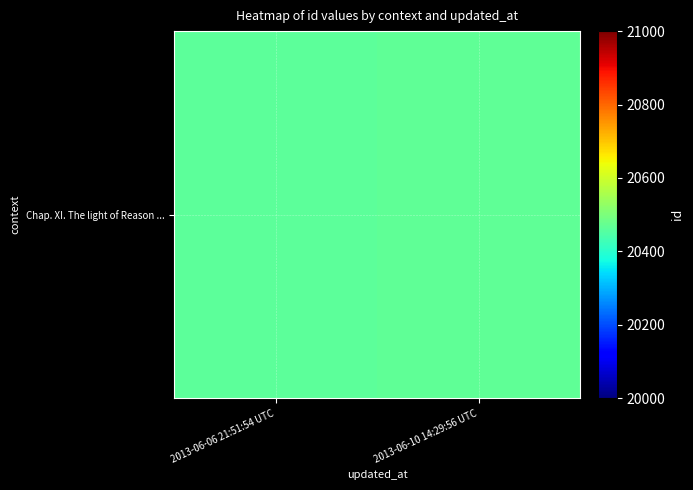

True or false: the data shows 20468 at 2013-06-10 14:29:56 UTC.

True